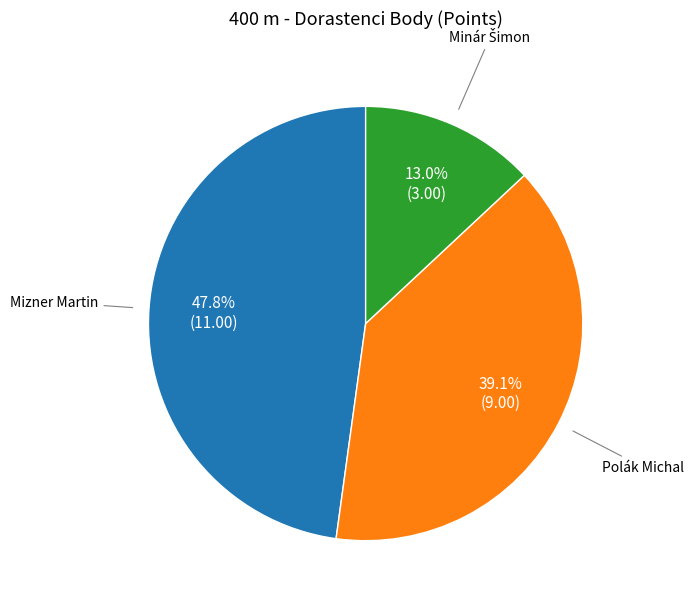

To the nearest percent, what is the difference between the largest and smallest slice percentages?

35%